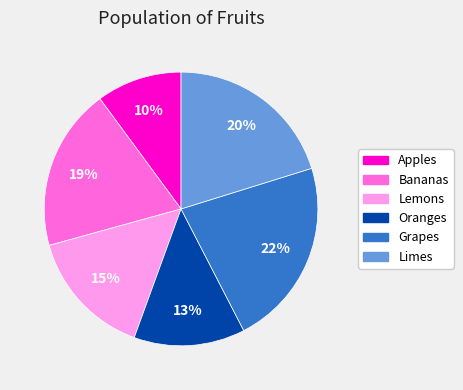

Count the number of slices in the pie.

6